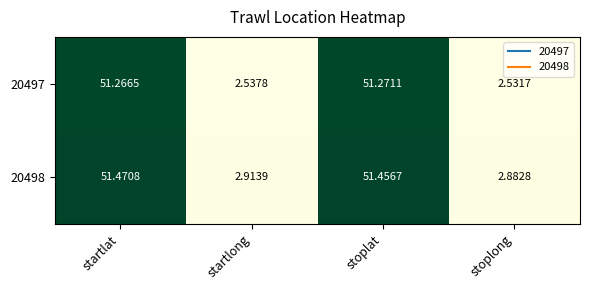

Which series has the widest spread of values?

20497